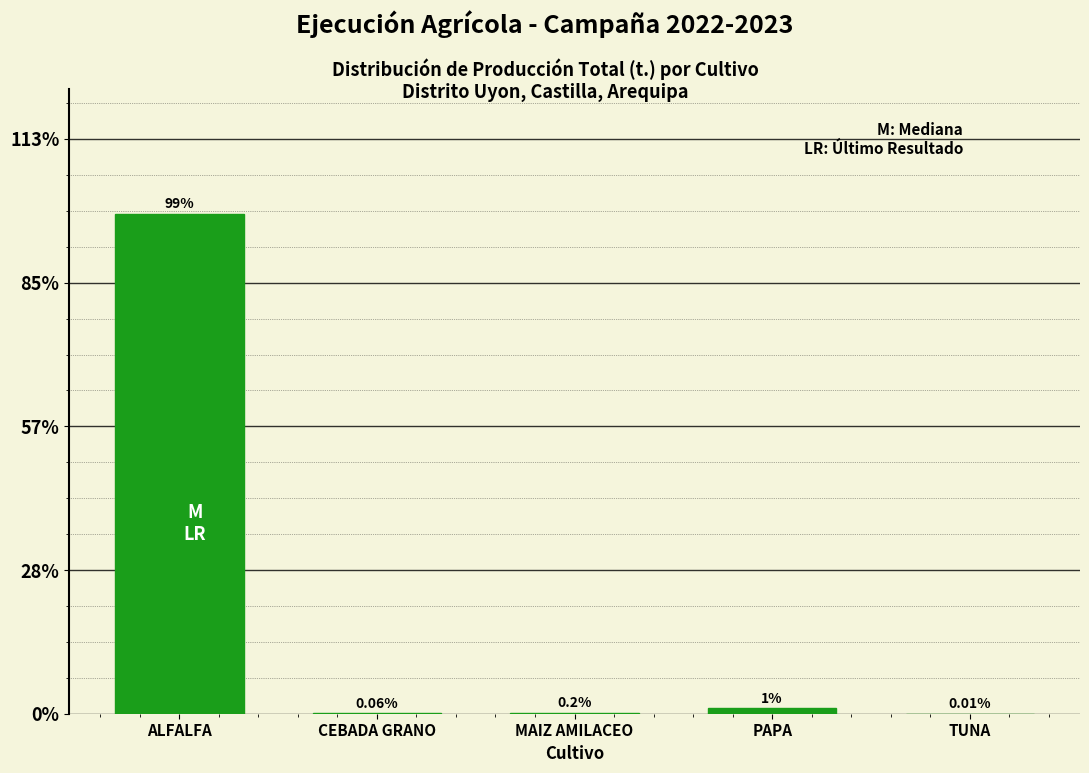

Are the bars horizontal?

No